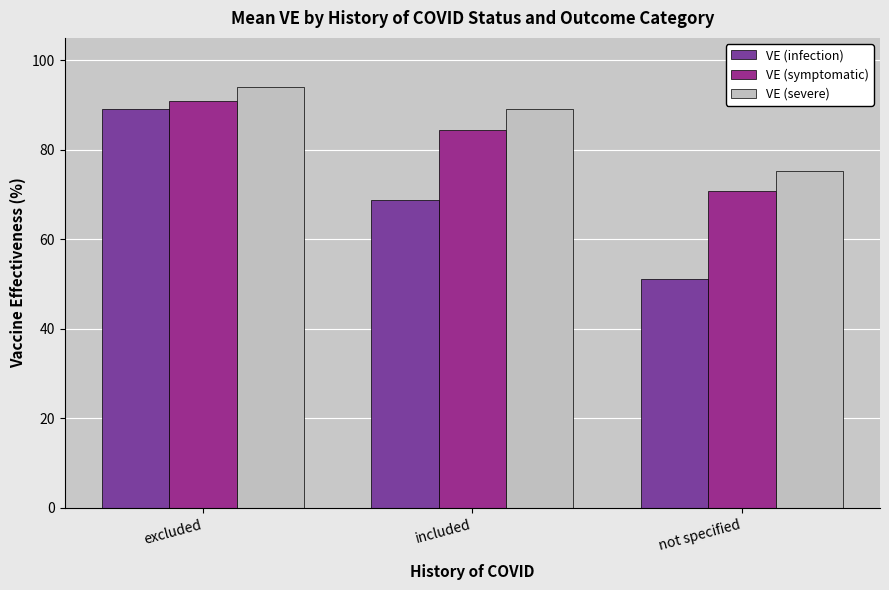

List the labels in order of VE (symptomatic) value, smallest first.

not specified, included, excluded